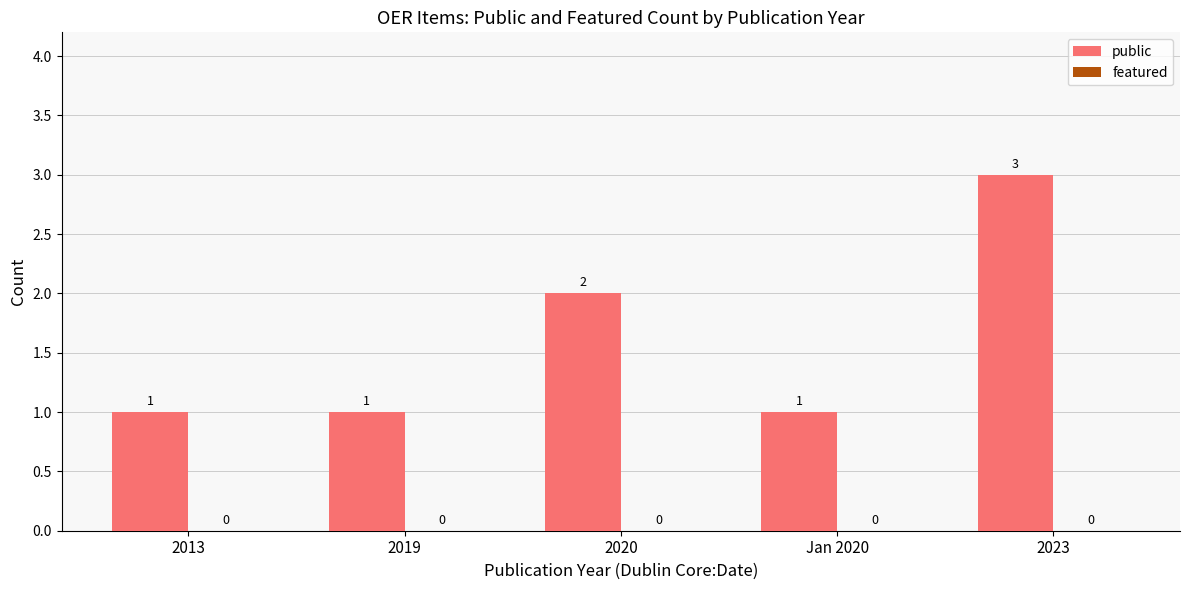

Reading left to right, what are all the values shown in this chart?

2013=1	2019=1	2020=2	Jan 2020=1	2023=3